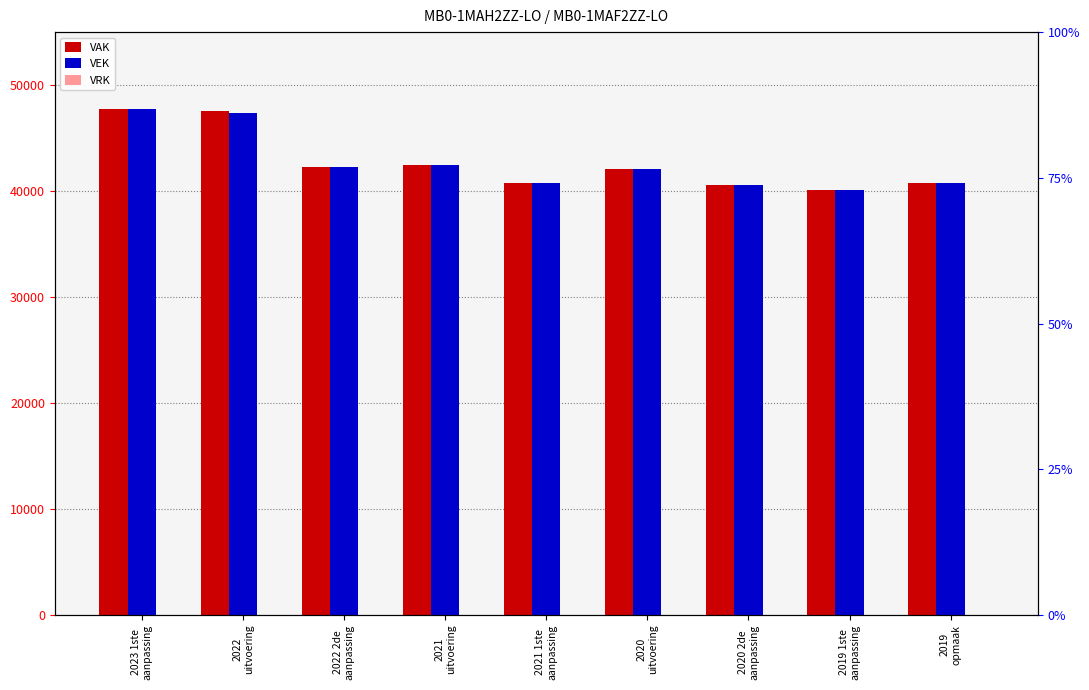

How many series are shown in this chart?

3